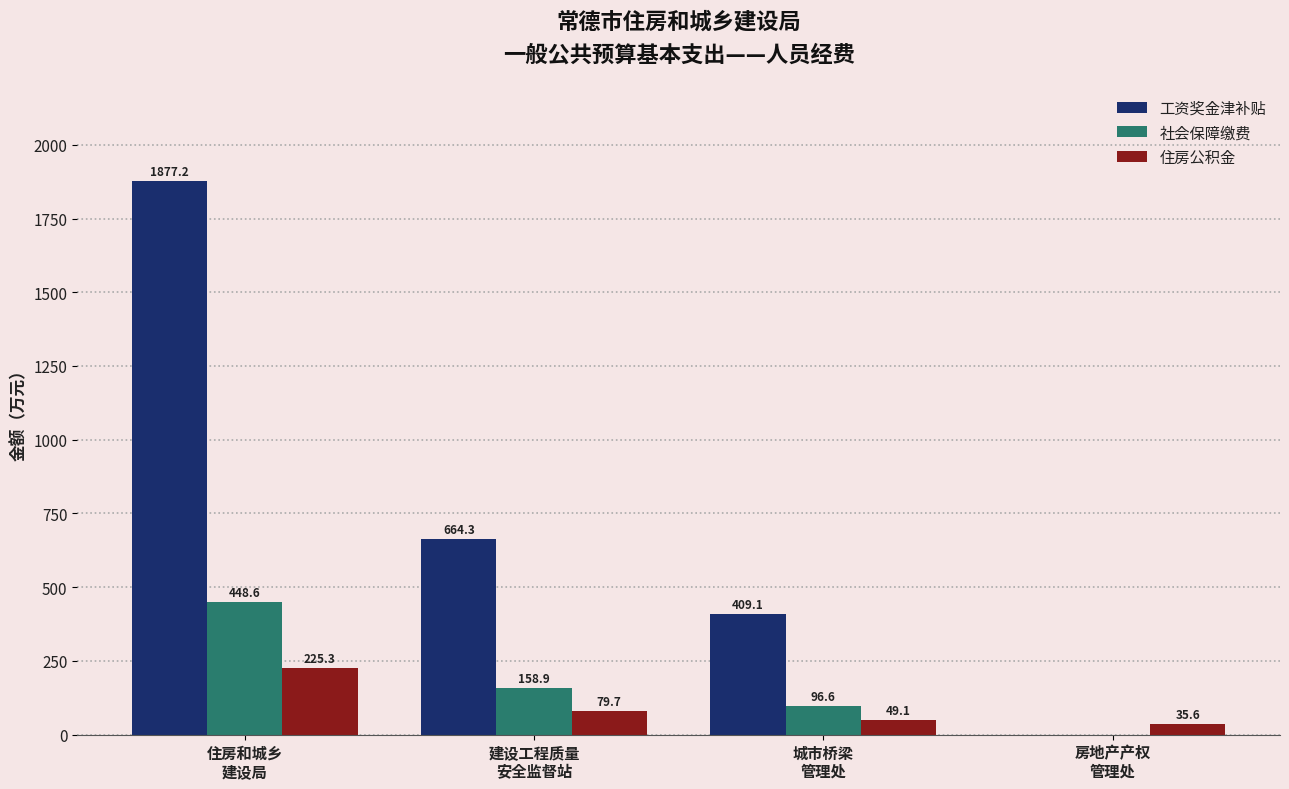

What are all the series names shown in the legend?

工资奖金津补贴, 社会保障缴费, 住房公积金